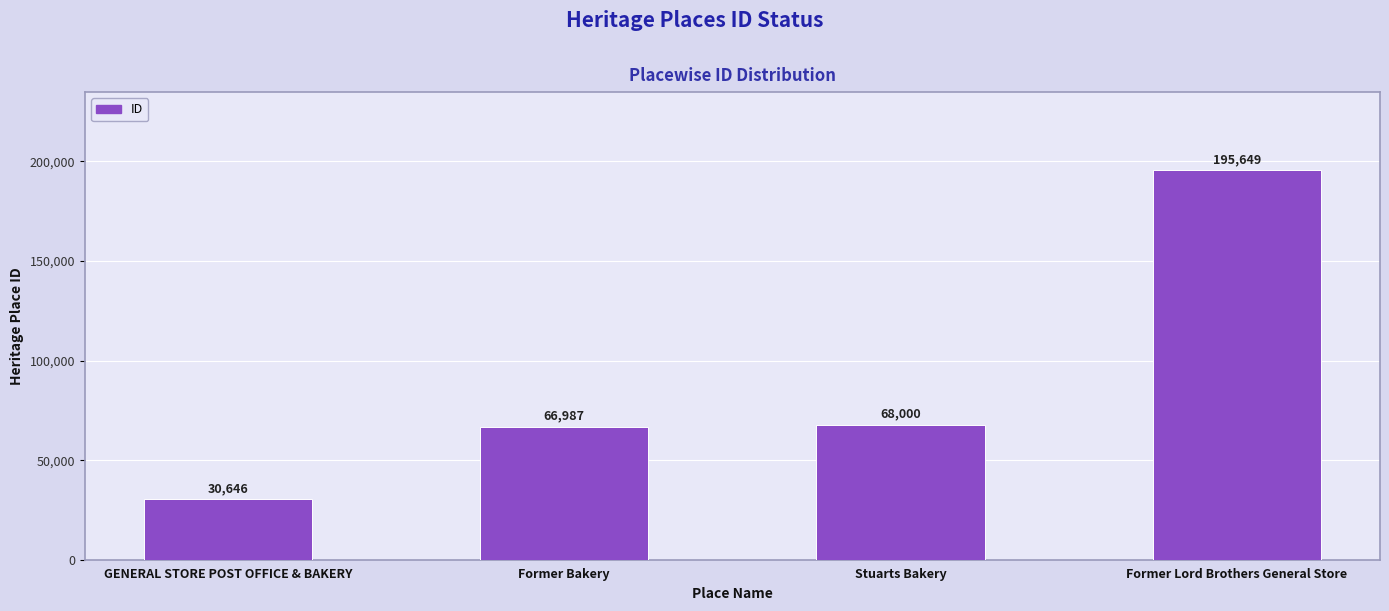

What is the minimum value shown in the chart?

30646